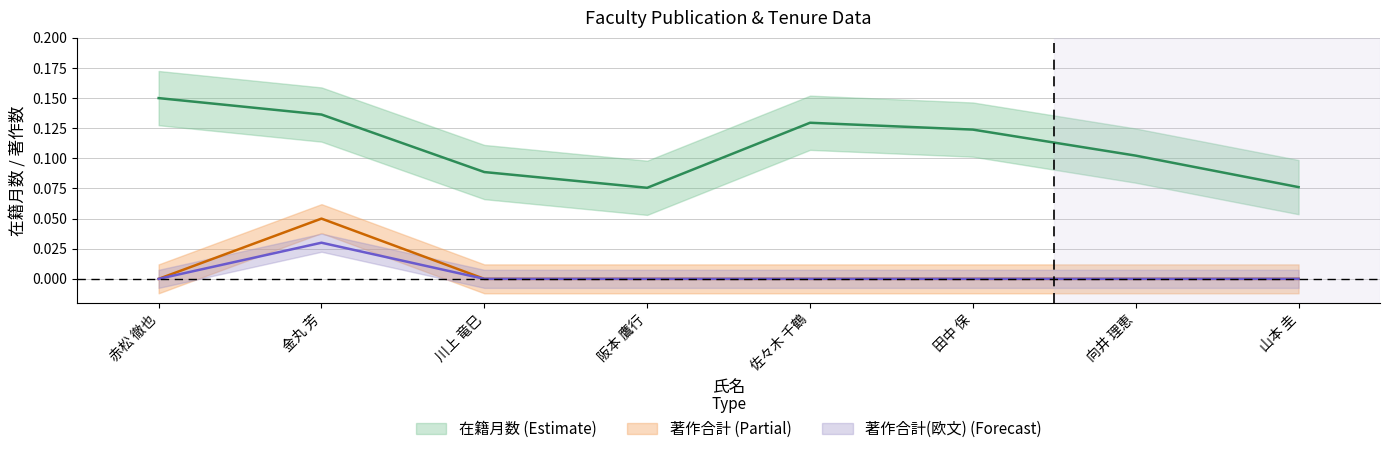

True or false: 著作合計(欧文) and 在籍月数 cross at least once.

False